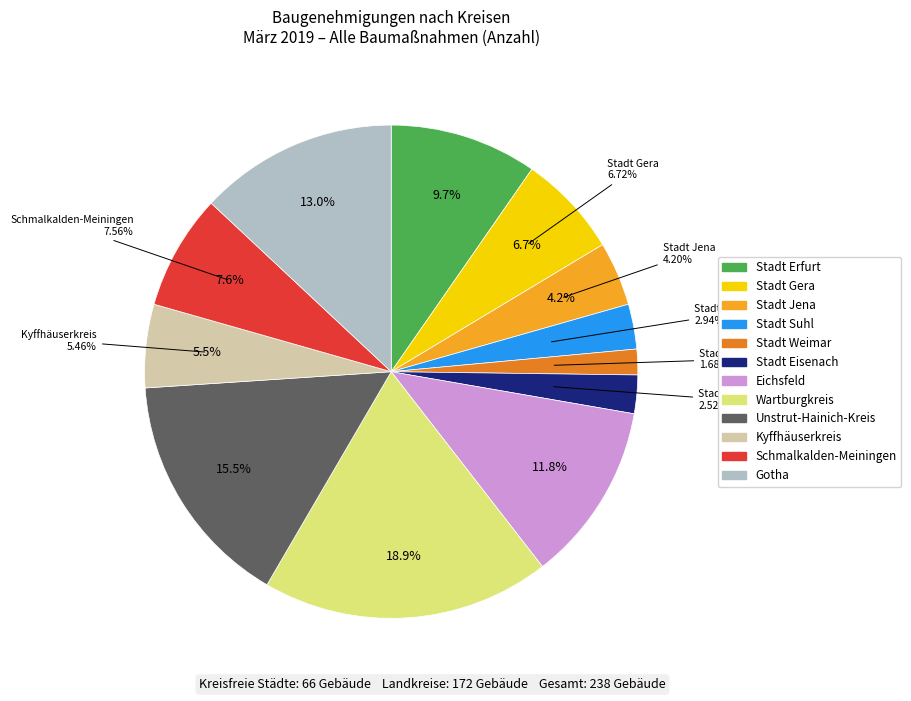

Do Stadt Jena and Kyffhäuserkreis together represent more than half of the pie?

No